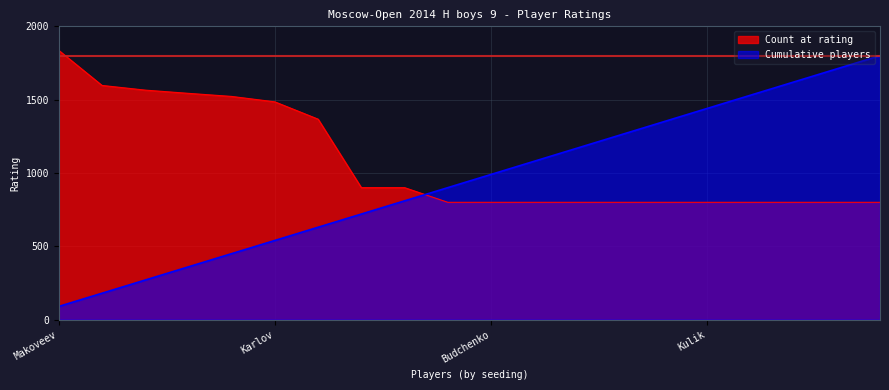

Reading left to right, what are all the values shown in this chart?

Count at rating: Makoveev=1836	Kataev=1597	Mochalin=1565	Levkin=1543	Kirillov=1522	Karlov=1485	Rygalov=1367	Akhmetshin=900	Smolin=900	Anchikov=800	Budchenko=800	Burkatskiy=800	Chervonenkis=800	Grekhov=800	Khabibullin=800	Kulik=800	Ogorodnikov=800	Romanov=800	Rustamov=800	Safin=800
Cumulative players: Makoveev=90	Kataev=180	Mochalin=270	Levkin=360	Kirillov=450	Karlov=540	Rygalov=630	Akhmetshin=720	Smolin=810	Anchikov=900	Budchenko=990	Burkatskiy=1080	Chervonenkis=1170	Grekhov=1260	Khabibullin=1350	Kulik=1440	Ogorodnikov=1530	Romanov=1620	Rustamov=1710	Safin=1800